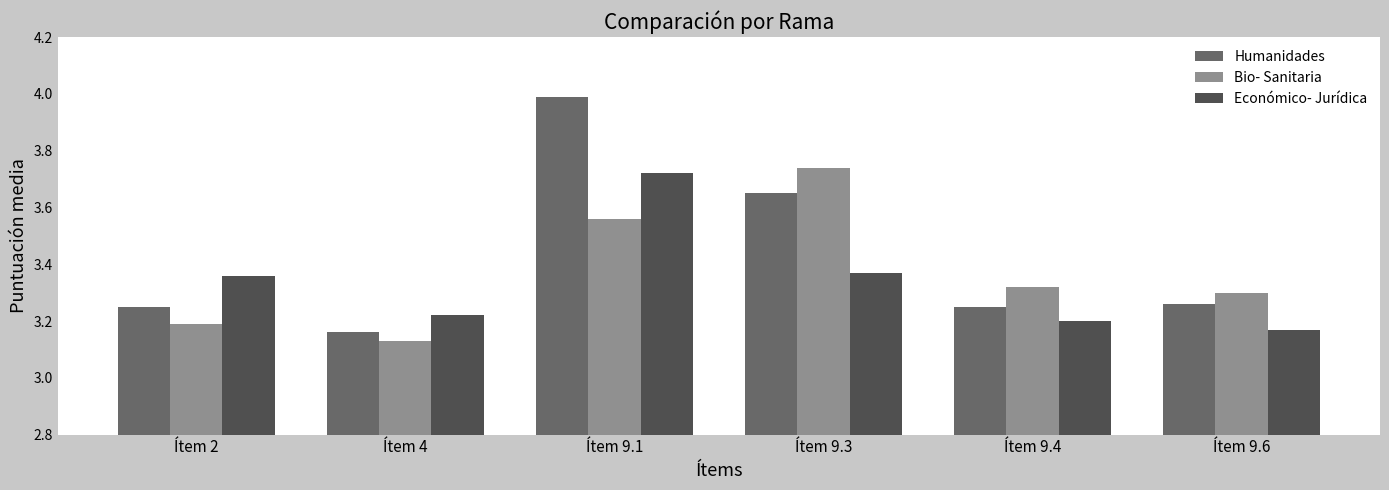

Is the value of Bio- Sanitaria at Ítem 2 greater than the value of Humanidades at Ítem 4?

Yes